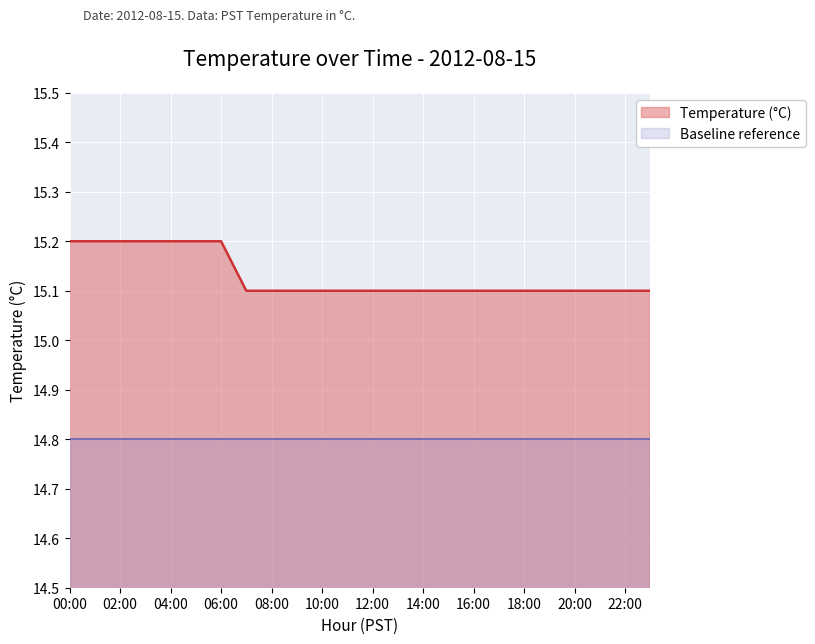

True or false: the data shows 3.6 at 14.

False